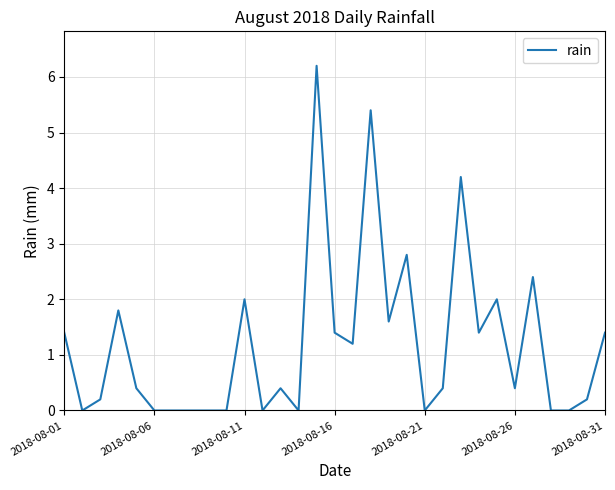

Reading right to left, what are all the values shown in this chart?

1.4	0.2	0.0	0.0	2.4	0.4	2.0	1.4	4.2	0.4	0.0	2.8	1.6	5.4	1.2	1.4	6.2	0.0	0.4	0.0	2.0	0.0	0.0	0.0	0.0	0.0	0.4	1.8	0.2	0.0	1.4